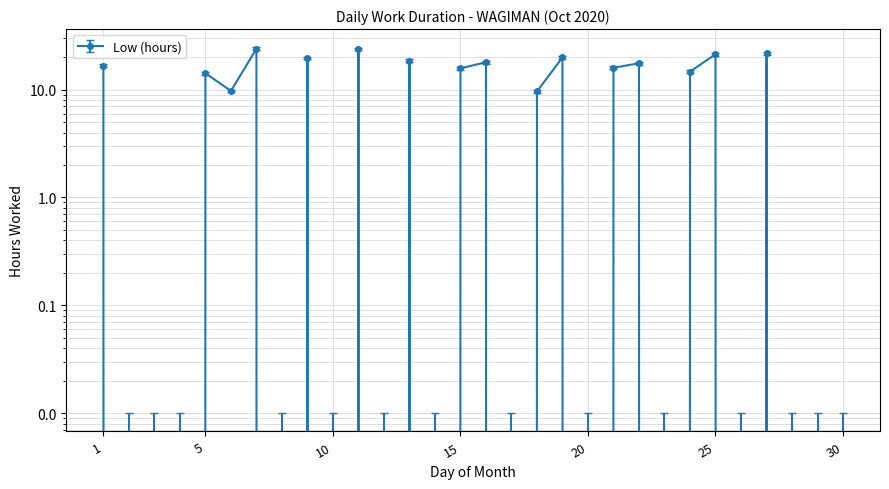

True or false: the data has more than 1 interior local peaks.

True